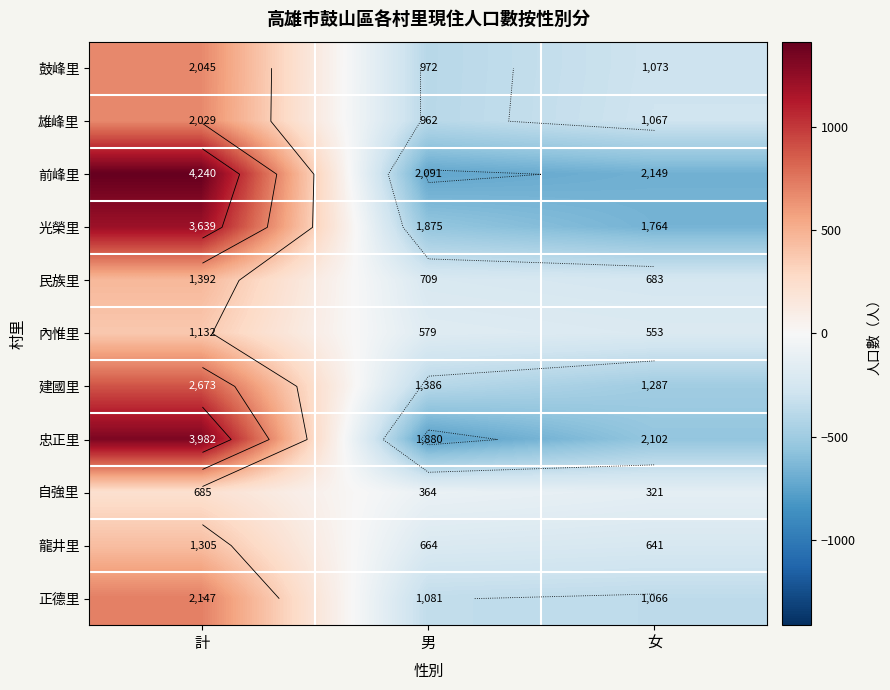

At which category does the chart reach its minimum across all series?

男